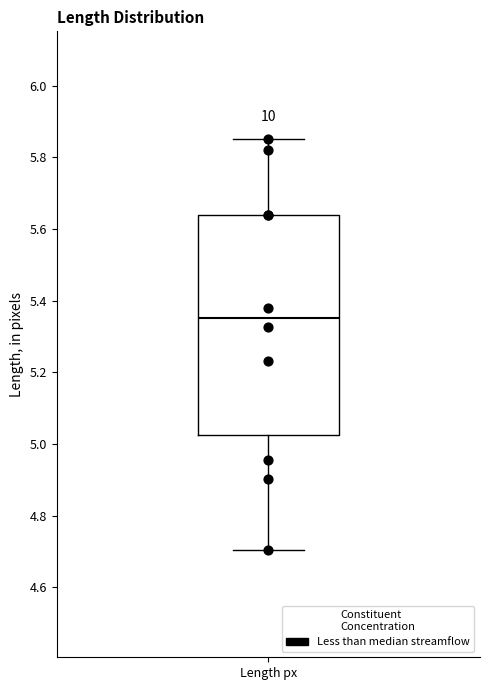

Where does the median line of the box for Length px sit on the y-axis? The values are not printed on the chart, so give them approximately, as read against the axis.

5.36